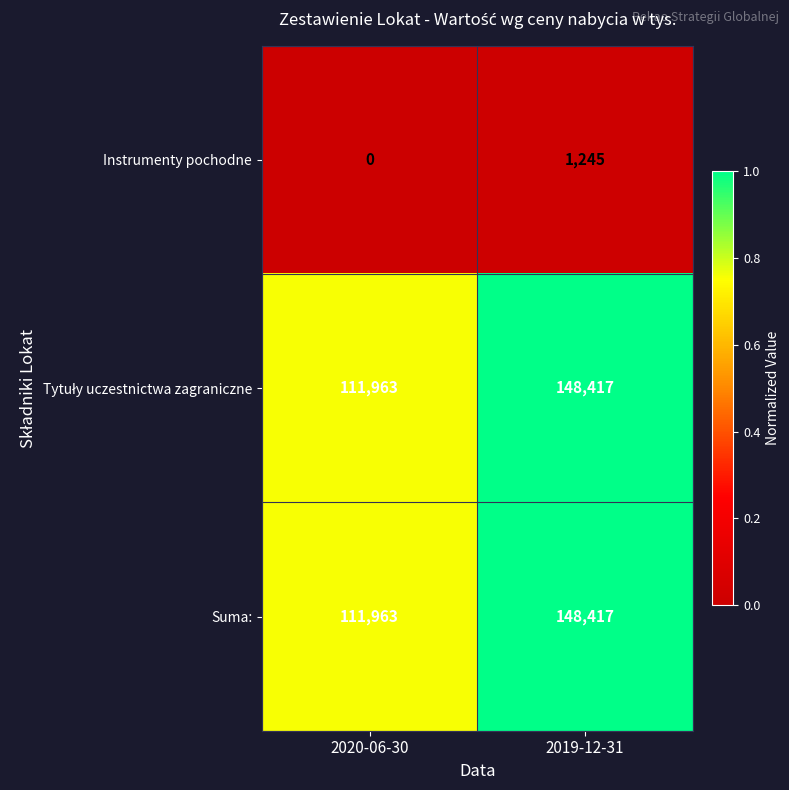

What is the difference between the highest and lowest values at 2020-06-30?

111963